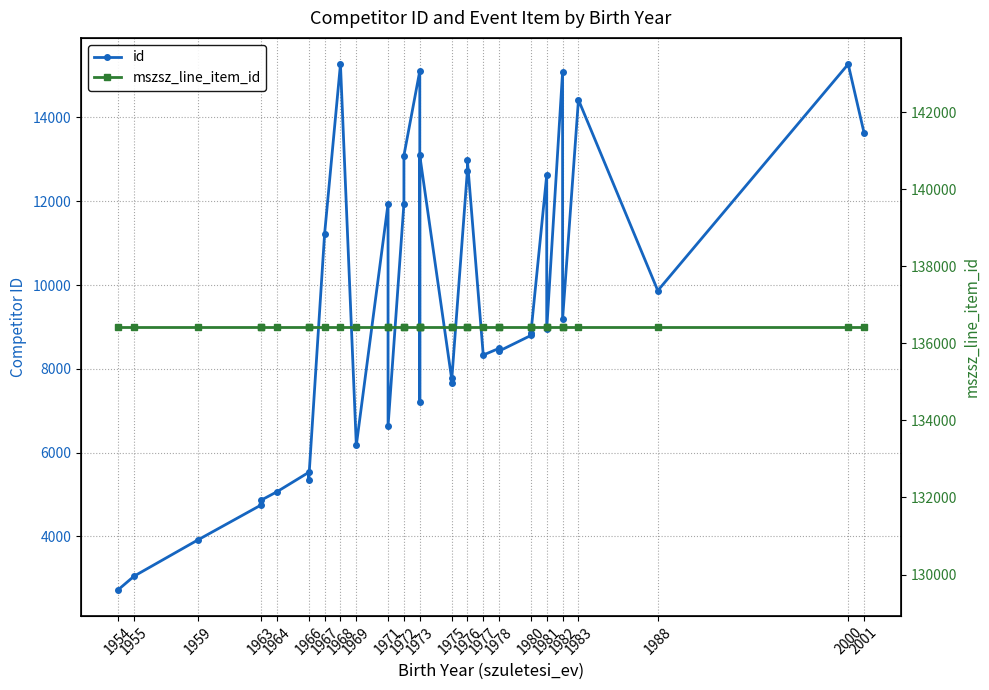

What is the difference between the id values at 1963 and 1955?

1697